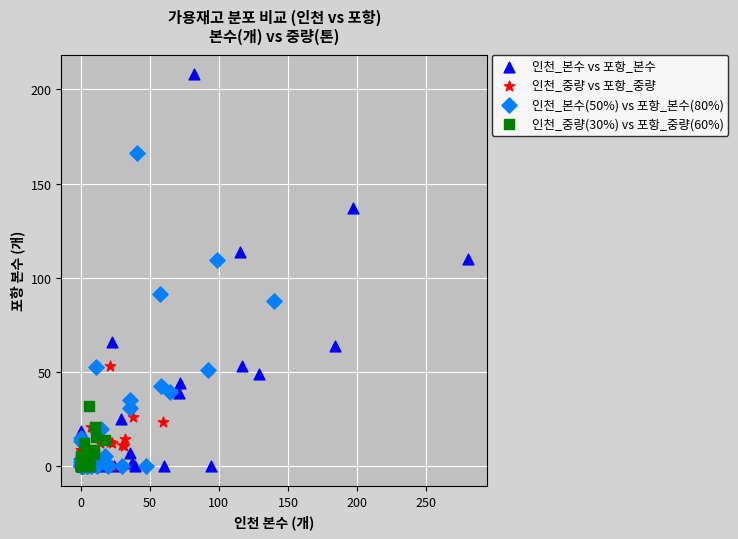

Which series reaches the maximum Y coordinate?

인천_본수 vs 포항_본수